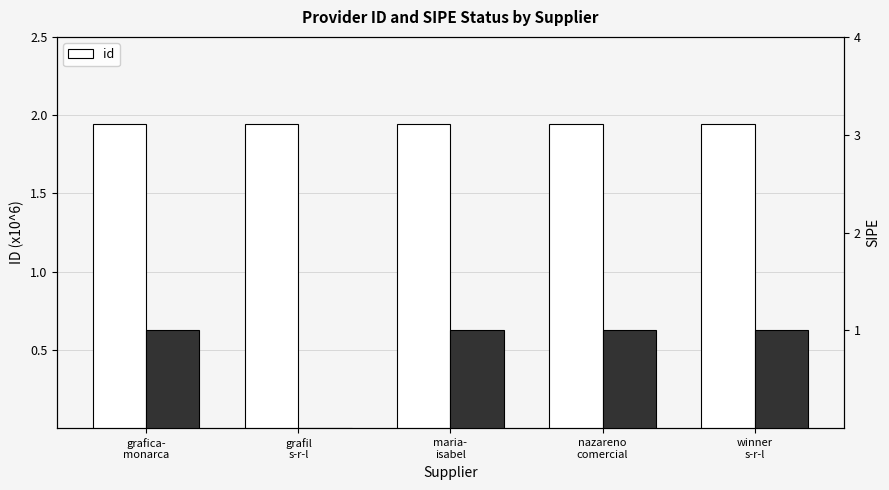

True or false: the data shows 1.9 at grafica-
monarca.

True